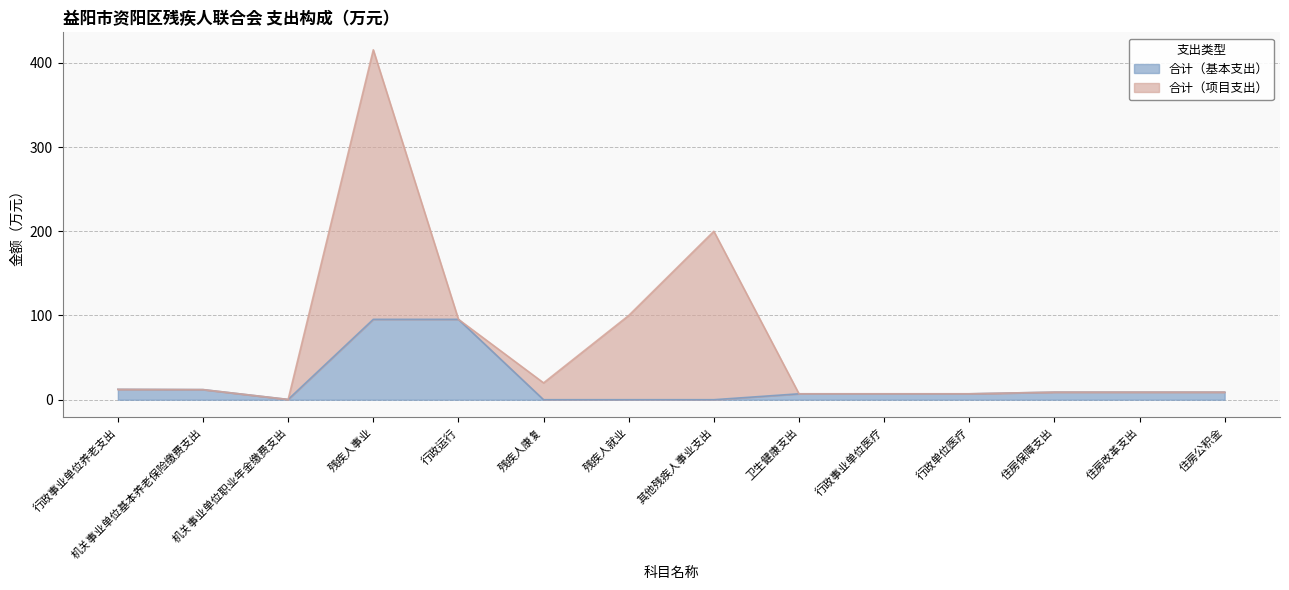

At which category is the sum across all series the highest?

残疾人事业